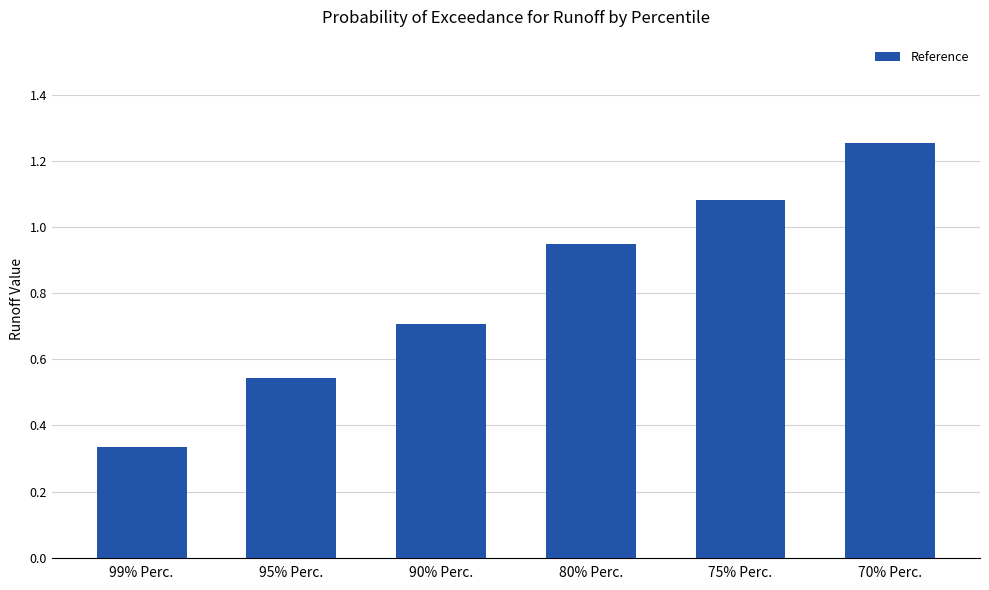

Rank the categories by value from highest to lowest.

70% Perc., 75% Perc., 80% Perc., 90% Perc., 95% Perc., 99% Perc.